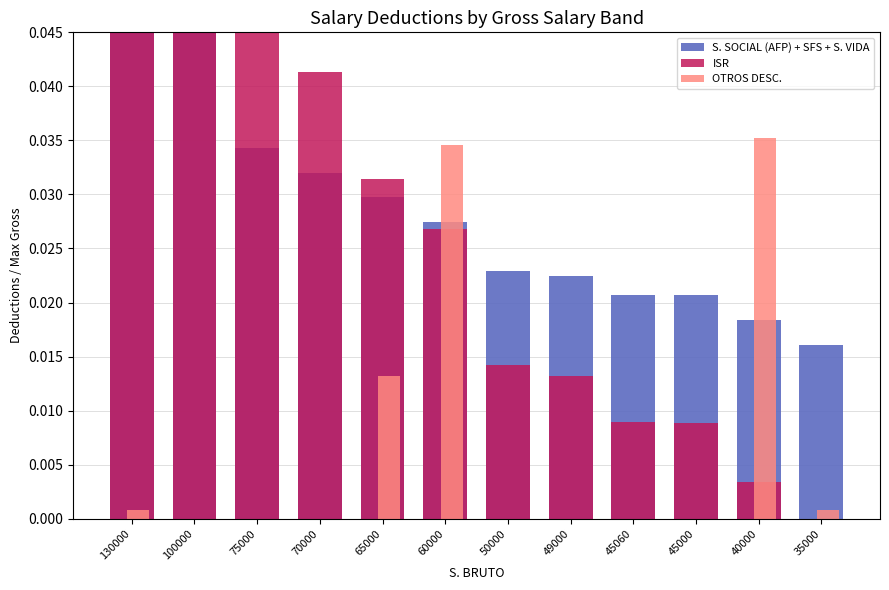

Reading right to left, list all the values displayed in this chart.

S. SOCIAL (AFP) + SFS + S. VIDA: 35000=0.0	40000=0.0	45000=0.0	45060=0.0	49000=0.0	50000=0.0	60000=0.0	65000=0.0	70000=0.0	75000=0.0	100000=0.0	130000=0.1
ISR: 35000=0.0	40000=0.0	45000=0.0	45060=0.0	49000=0.0	50000=0.0	60000=0.0	65000=0.0	70000=0.0	75000=0.0	100000=0.1	130000=0.1
OTROS DESC.: 35000=0.0	40000=0.0	45000=0.0	45060=0.0	49000=0.0	50000=0.0	60000=0.0	65000=0.0	70000=0.0	75000=0.0	100000=0.0	130000=0.0